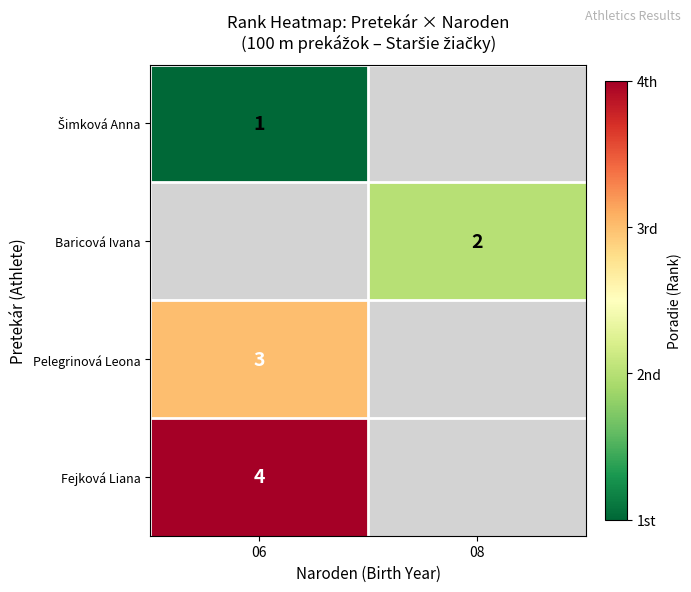

At how many categories does at least one series exceed 1?

2